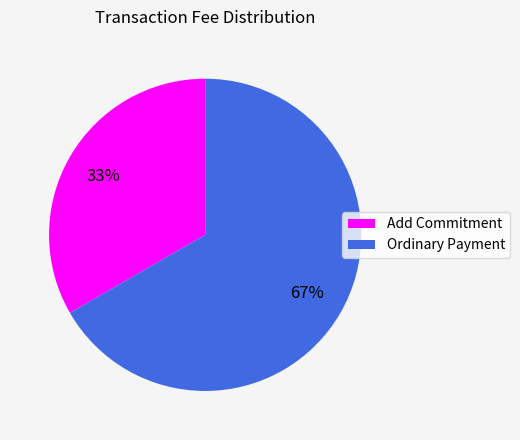

How many segments does this pie chart have?

2